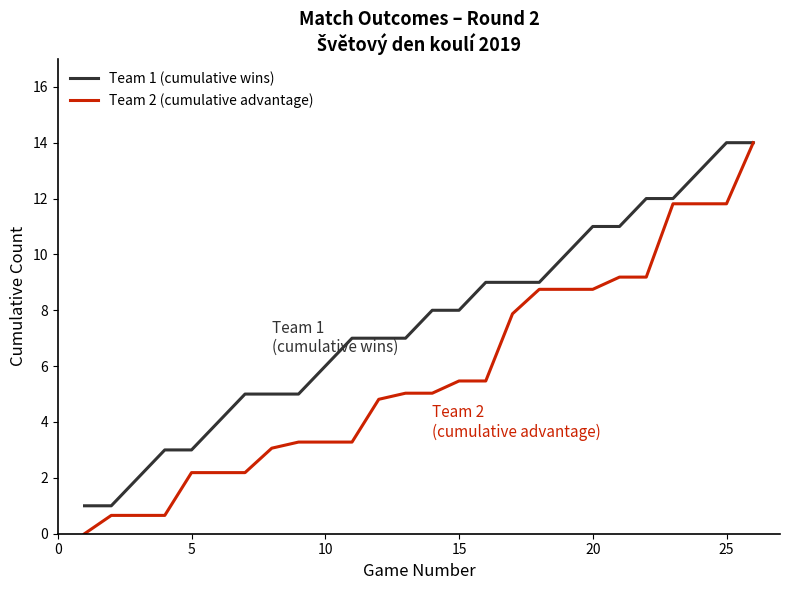

Reading left to right, list all the values displayed in this chart.

Team 1 (cumulative wins): 1.0	1.0	2.0	3.0	3.0	4.0	5.0	5.0	5.0	6.0	7.0	7.0	7.0	8.0	8.0	9.0	9.0	9.0	10.0	11.0	11.0	12.0	12.0	13.0	14.0	14.0
Team 2 (cumulative advantage): 0.0	0.7	0.7	0.7	2.2	2.2	2.2	3.1	3.3	3.3	3.3	4.8	5.0	5.0	5.5	5.5	7.9	8.8	8.8	8.8	9.2	9.2	11.8	11.8	11.8	14.0